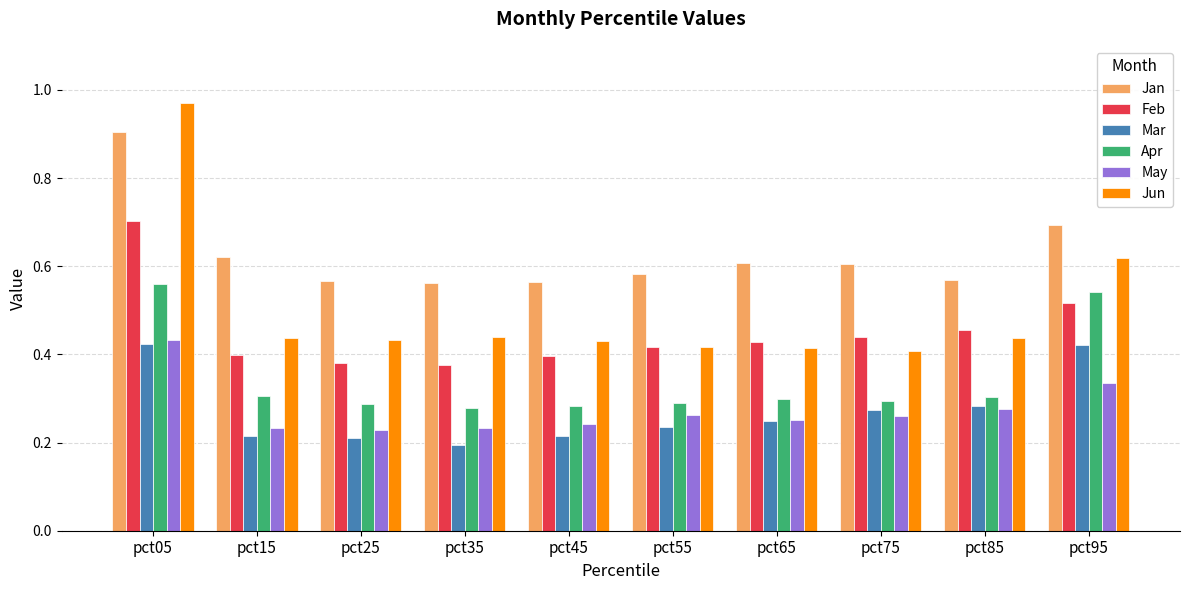

What is the highest value of the Feb series?

0.7